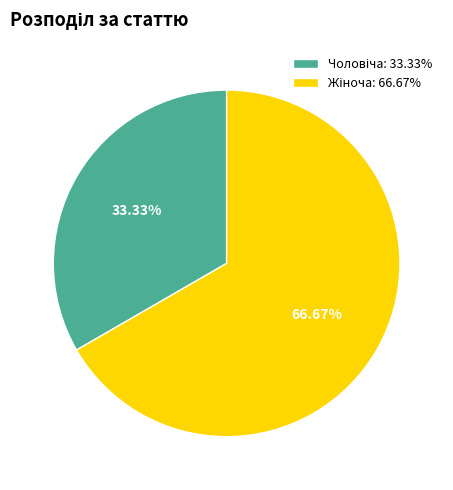

Is there a majority slice in this chart?

Yes